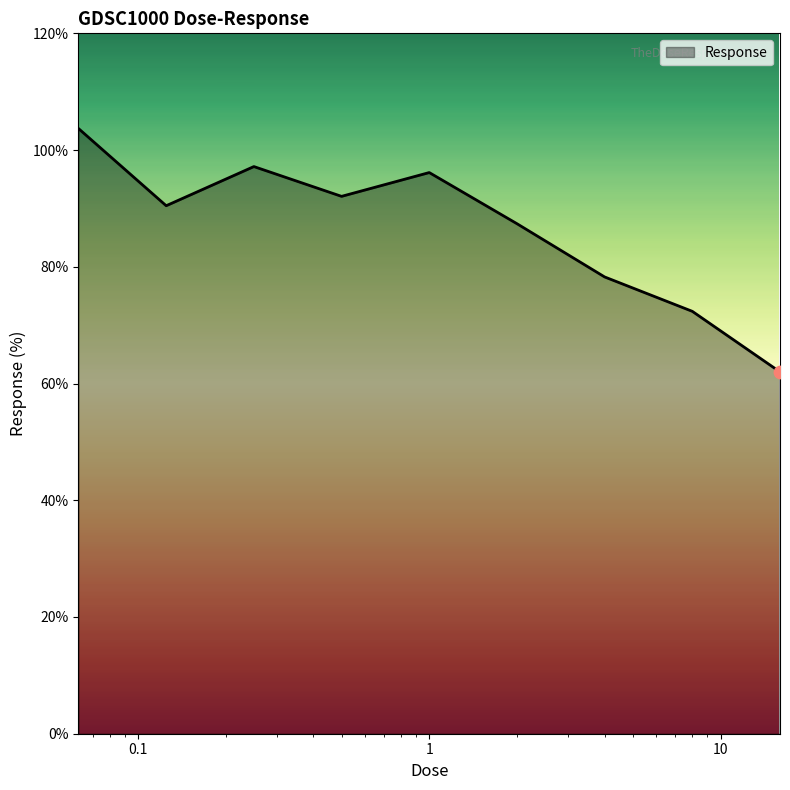

What is the minimum value shown in the chart?

62.0